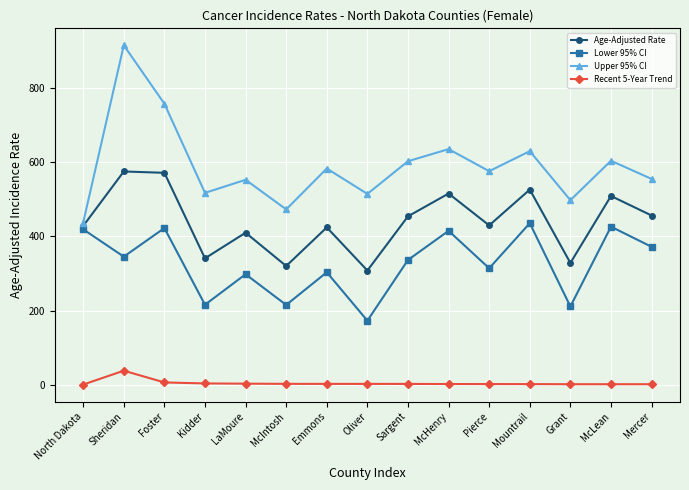

Is it true that Lower 95% CI equals 398.5 at LaMoure?

False